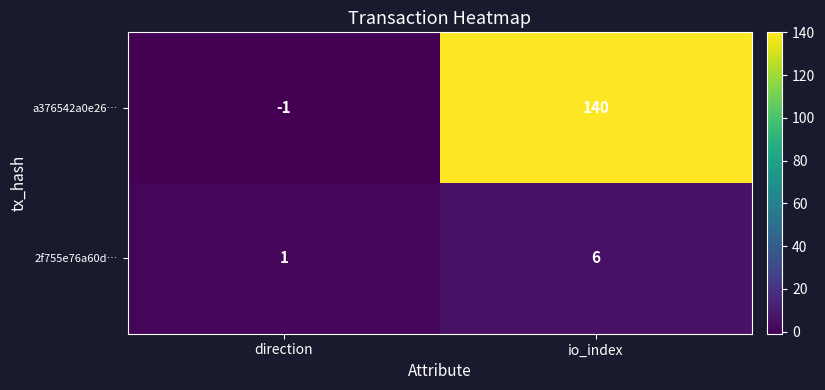

List the series in order of their peak value, lowest first.

2f755e76a60d…, a376542a0e26…